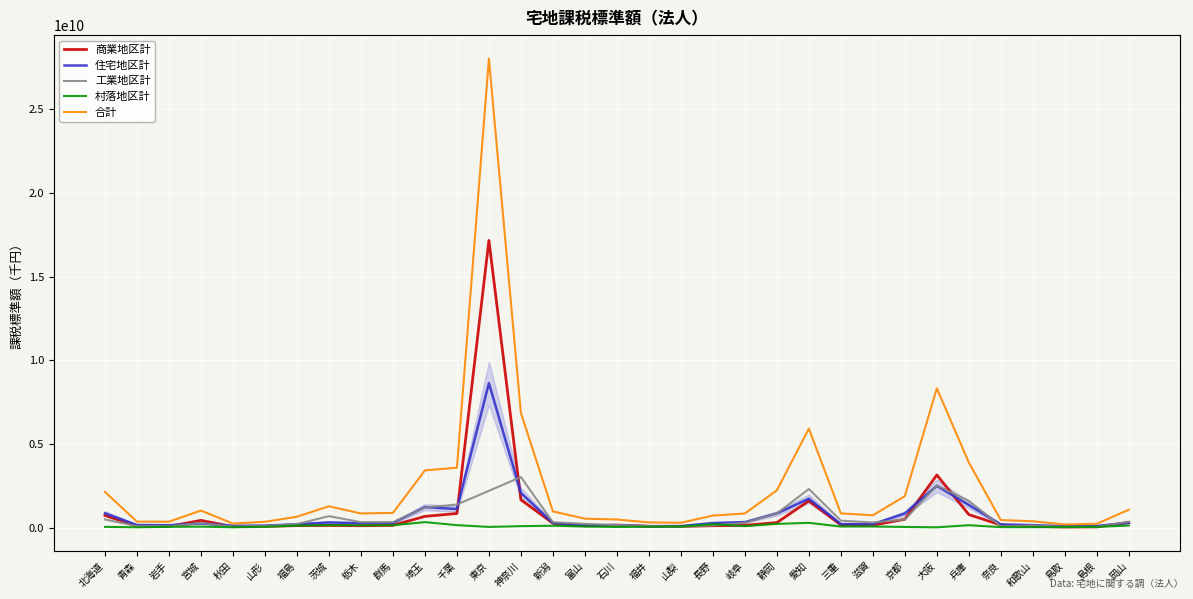

How many interior local valleys does the 住宅地区計 series have?

8